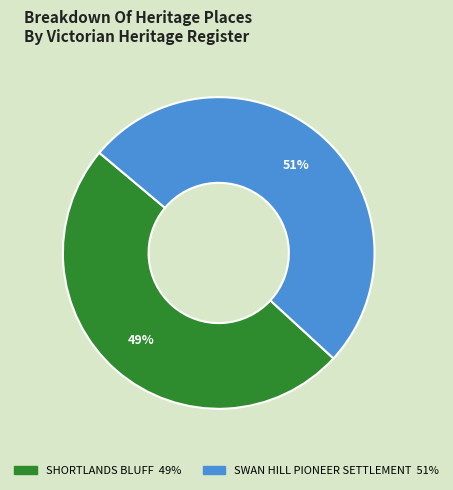

To the nearest percent, what is the average slice percentage?

50%